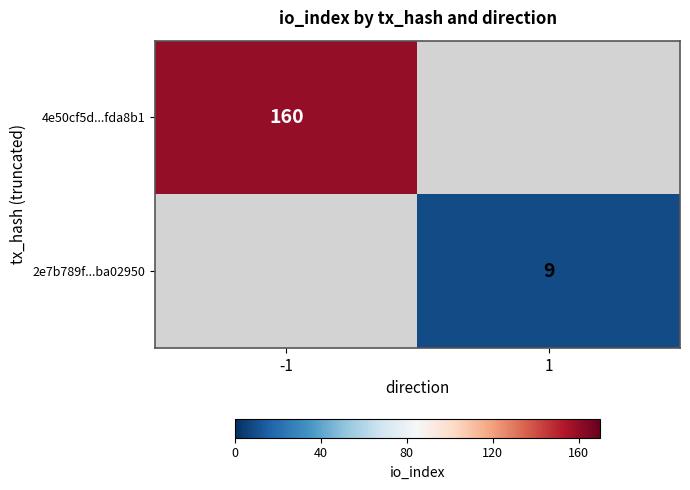

At which category does the chart reach its minimum across all series?

1